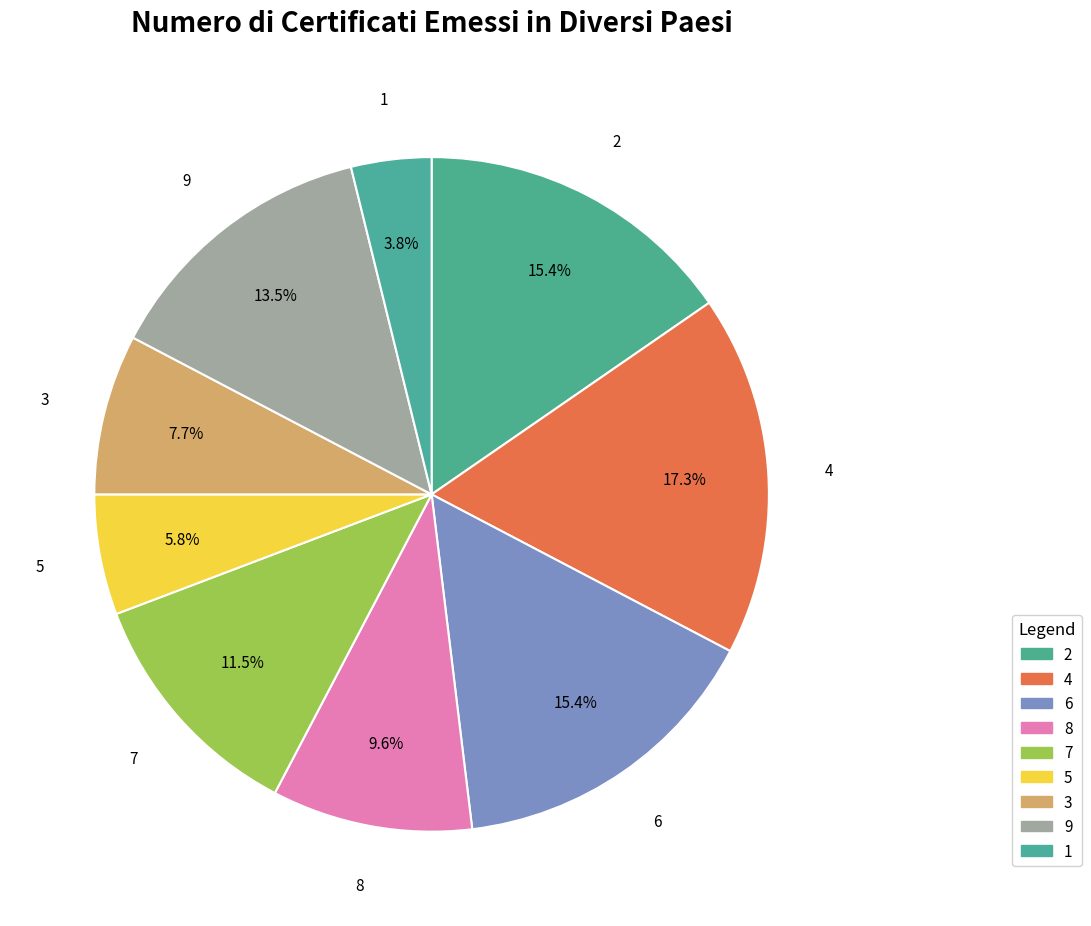

Does any single category account for the majority?

No